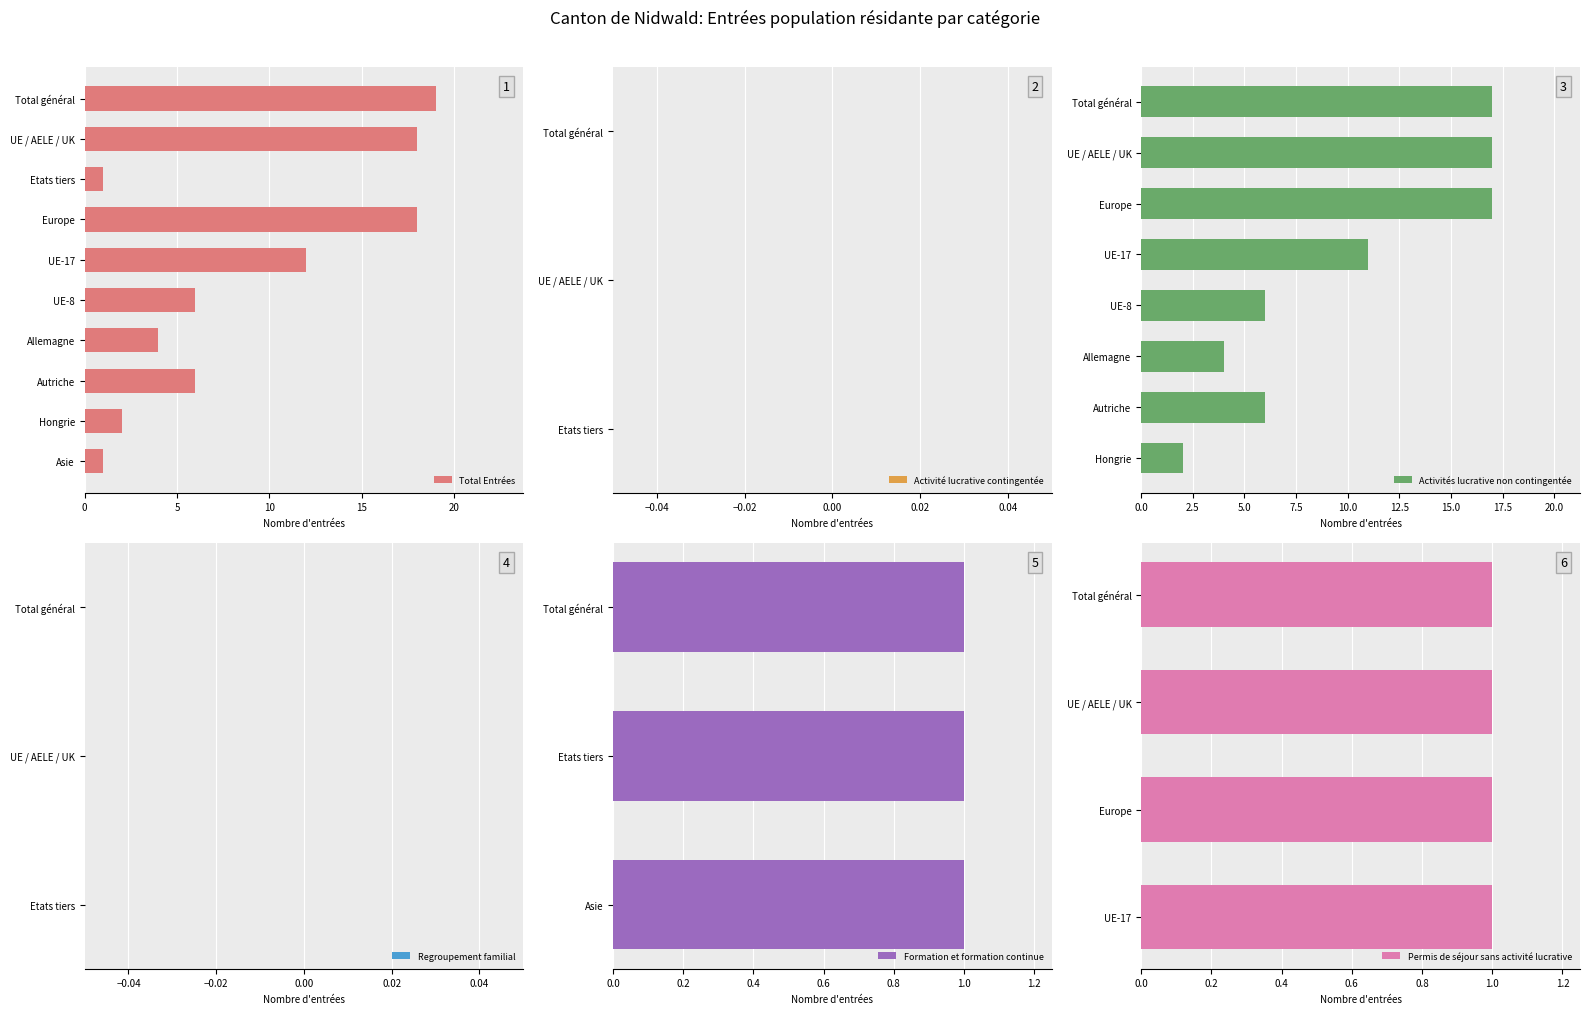

Which series has the largest total across all categories?

Total Entrées